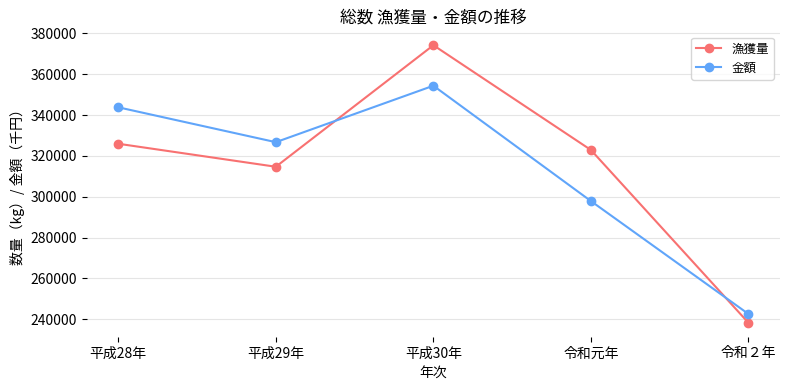

What is the difference between the highest and lowest values at 平成28年?

17848.8